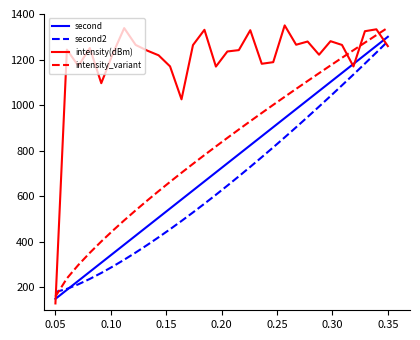

What is the greatest value displayed?

1350.0